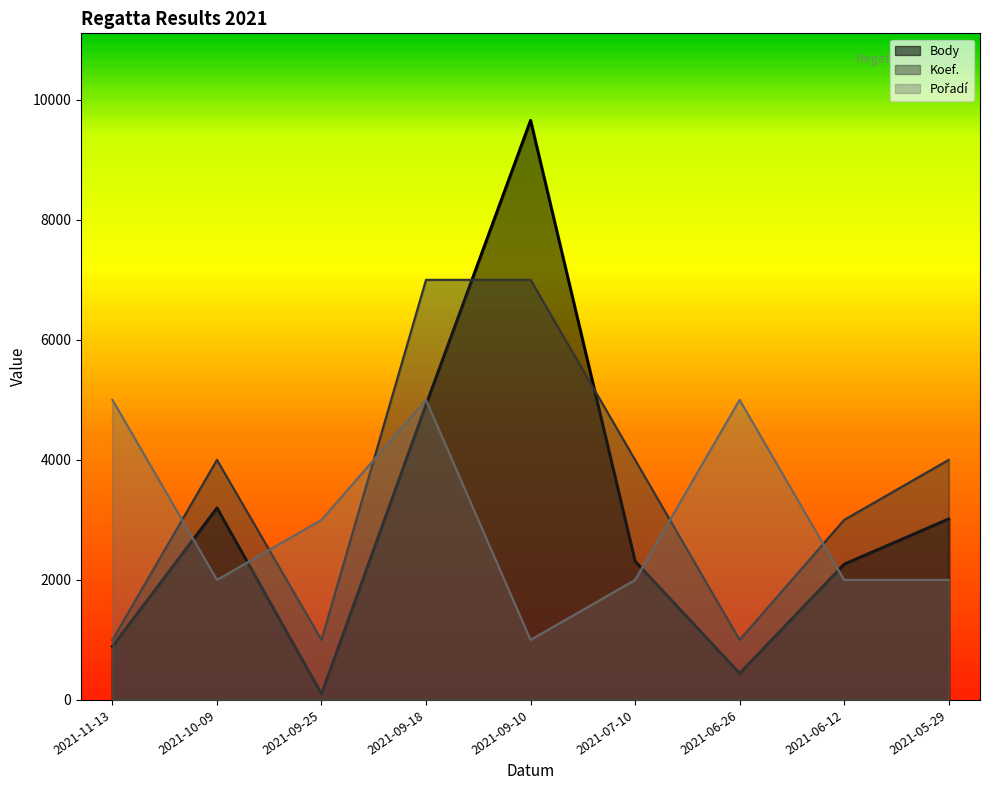

At how many categories does at least one series exceed 8282?

1